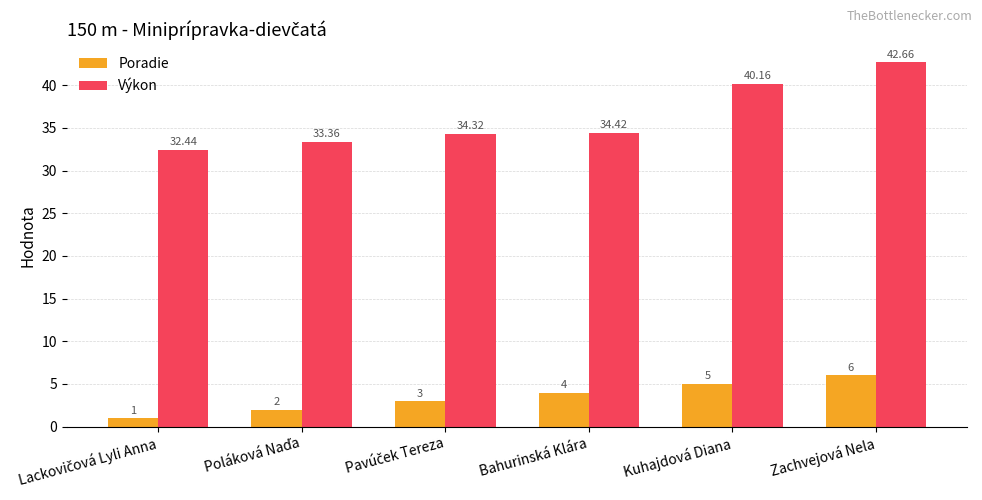

True or false: Výkon has a value of 34.4 at Bahurinská Klára.

True